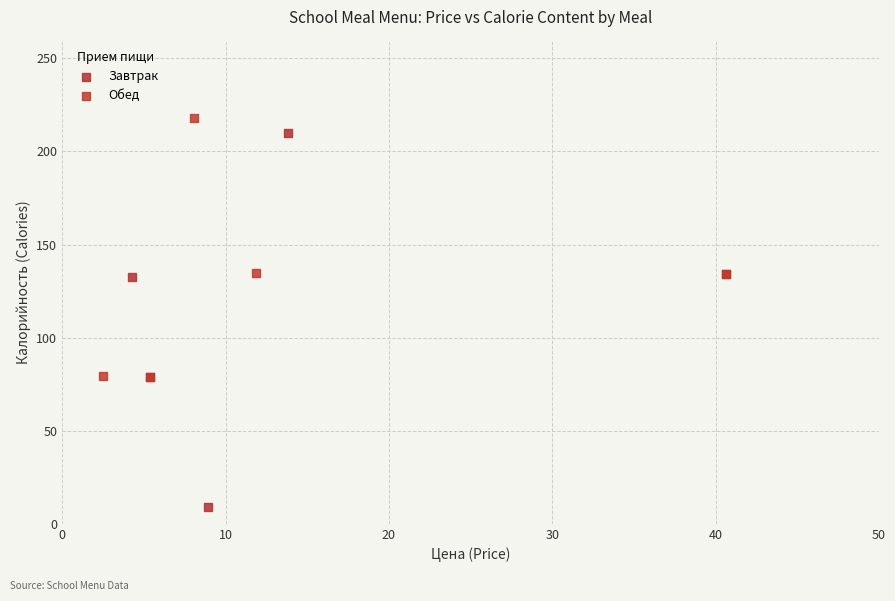

Which series reaches the minimum Y coordinate?

Завтрак